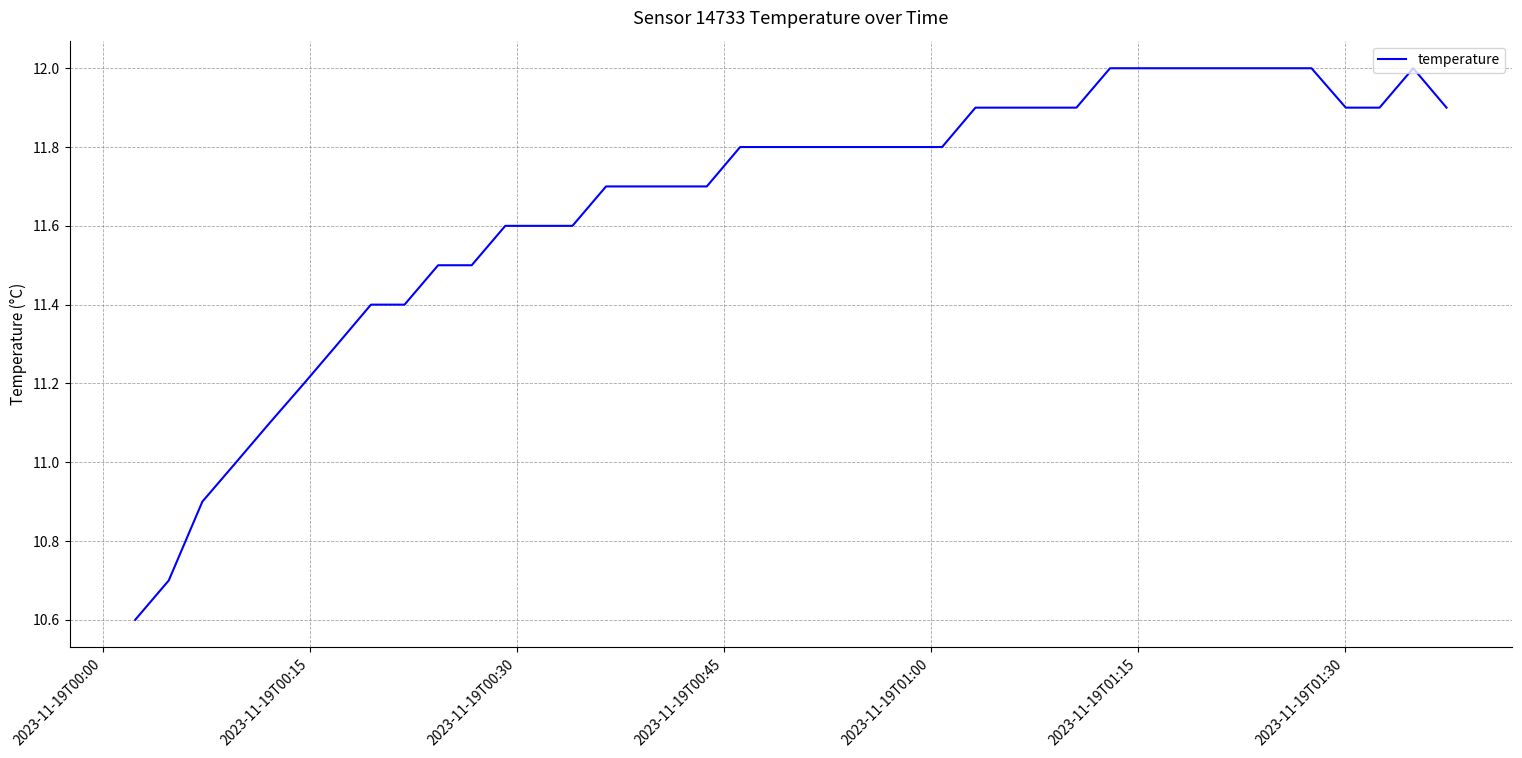

What is the minimum value shown in the chart?

10.6